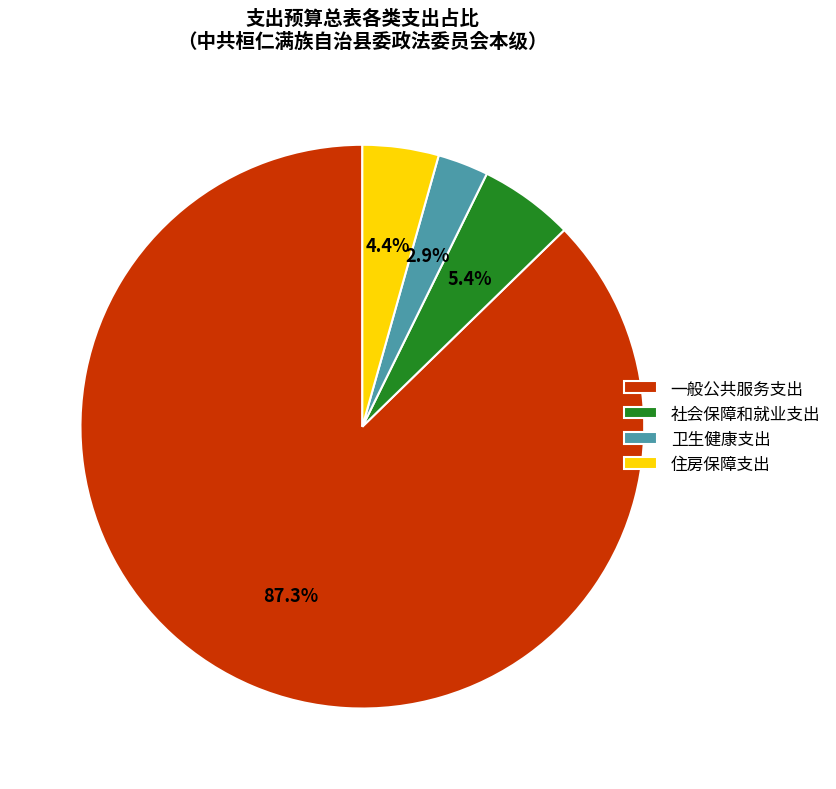

Which has a higher value, 住房保障支出 or 社会保障和就业支出?

社会保障和就业支出